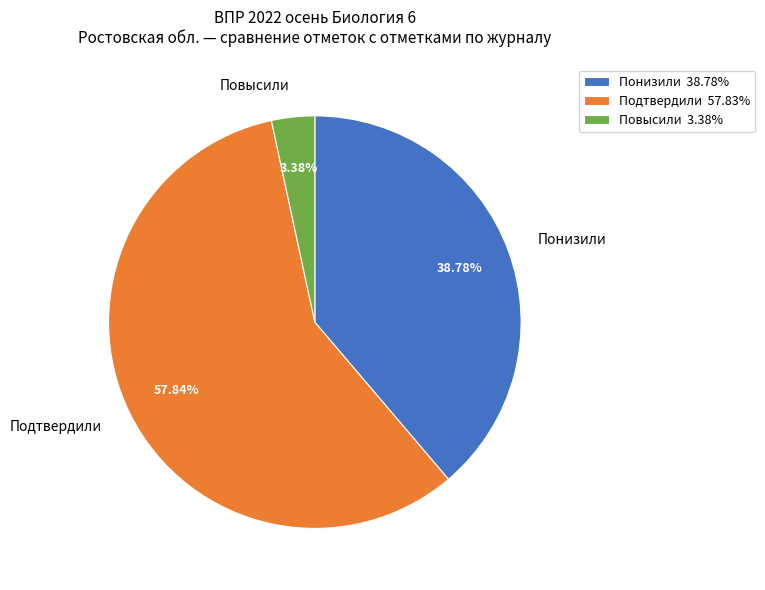

How many slices are in this pie chart?

3